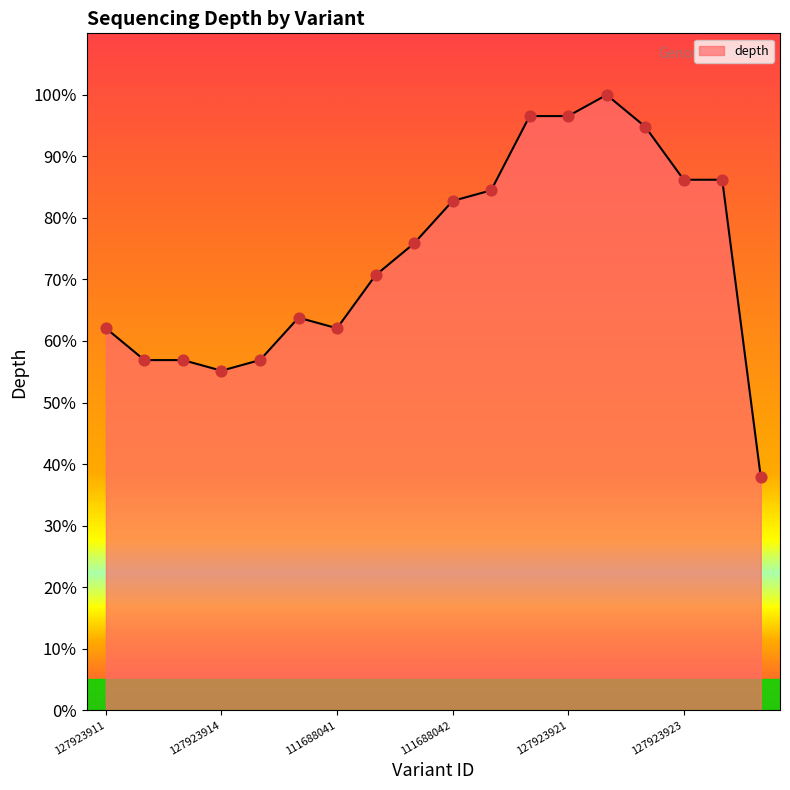

What is the smallest value displayed?

37.9